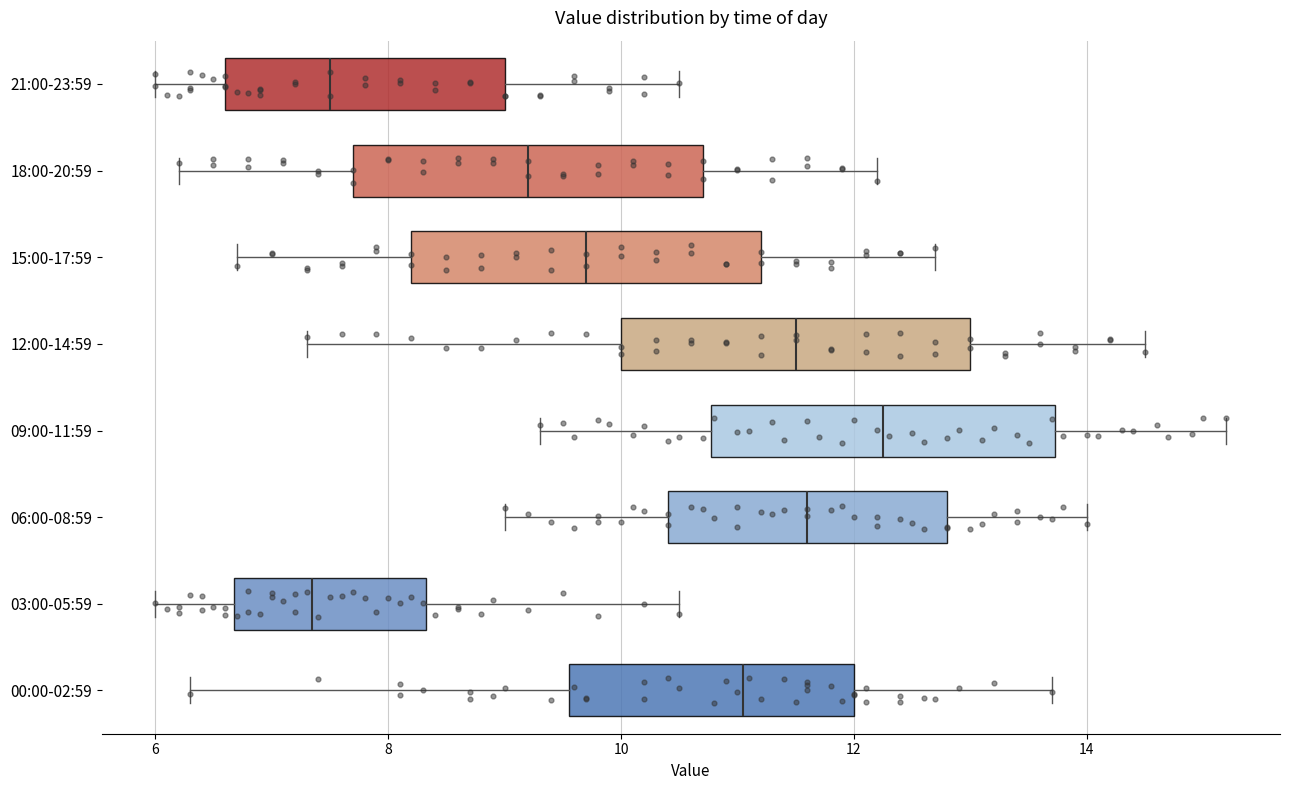

Reading bottom to top, read every box against the x-axis: the position of its median line, the range the box covers, and the ends of its whiskers. The values are not printed on the chart, so give them approximately, as read against the axis.

00:00-02:59: median 11.0, box 9.6 to 12.0, whiskers 6.4 to 13.8
03:00-05:59: median 7.4, box 6.6 to 8.4, whiskers 6.0 to 10.6
06:00-08:59: median 11.6, box 10.4 to 12.8, whiskers 9.0 to 14.0
09:00-11:59: median 12.2, box 10.8 to 13.8, whiskers 9.4 to 15.2
12:00-14:59: median 11.6, box 10.0 to 13.0, whiskers 7.4 to 14.6
15:00-17:59: median 9.8, box 8.2 to 11.2, whiskers 6.8 to 12.8
18:00-20:59: median 9.2, box 7.8 to 10.8, whiskers 6.2 to 12.2
21:00-23:59: median 7.6, box 6.6 to 9.0, whiskers 6.0 to 10.6